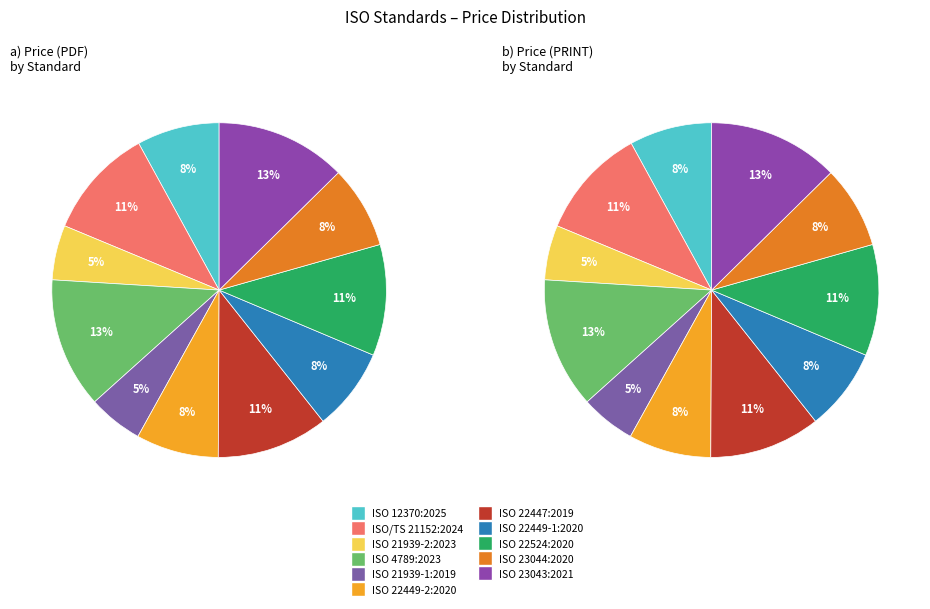

Is it true that ISO 12370:2025 is 8% of the pie?

True